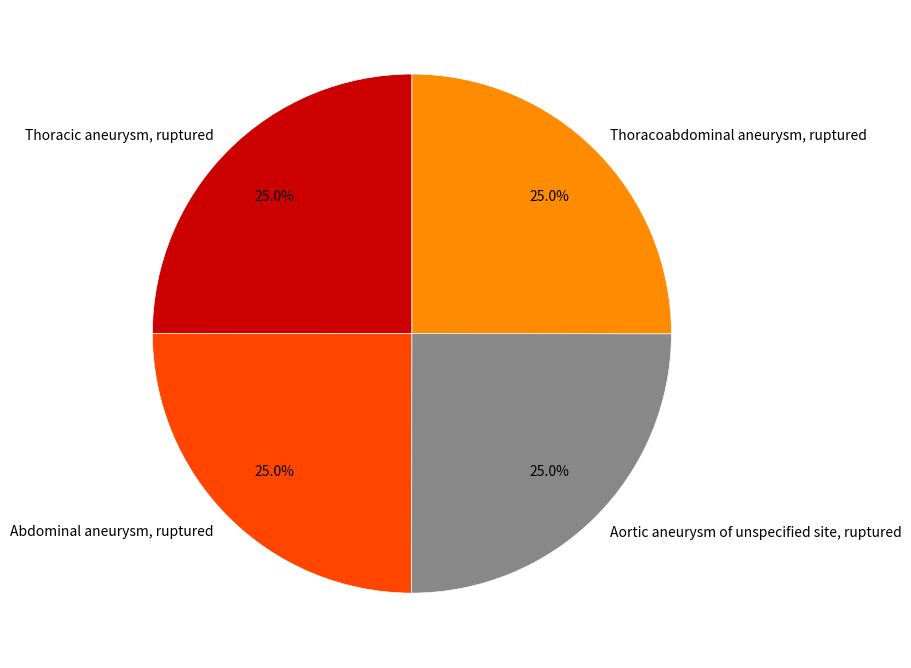

How many slices are in this pie chart?

4